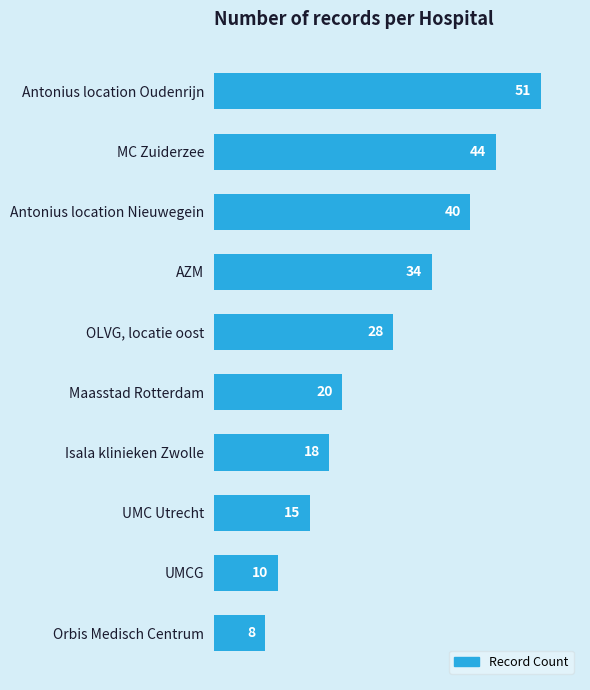

Which label corresponds to the smallest value in the chart?

Orbis Medisch Centrum